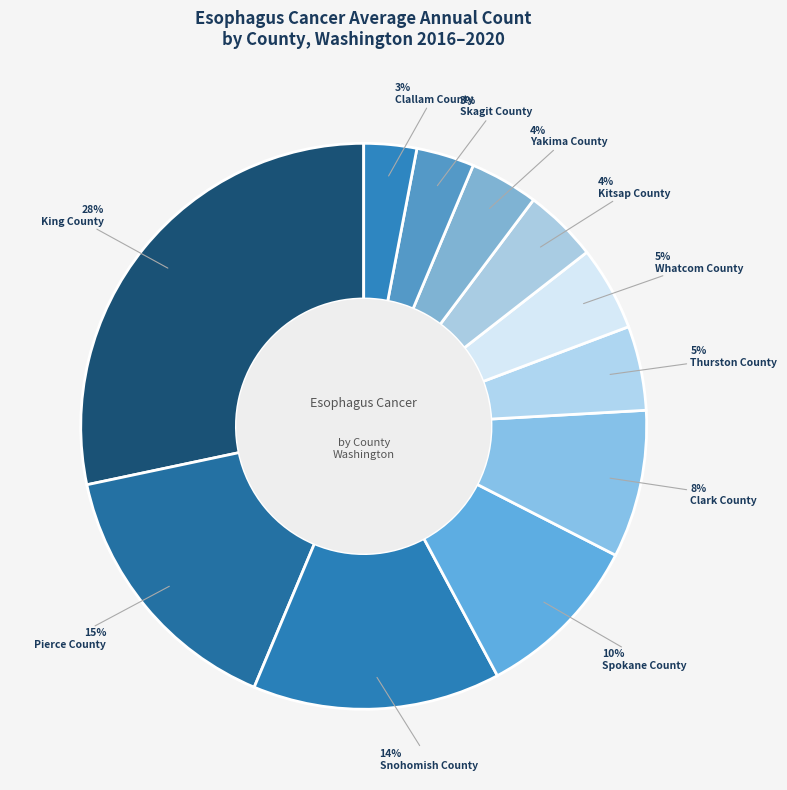

Is there any slice that represents more than half of the pie?

No